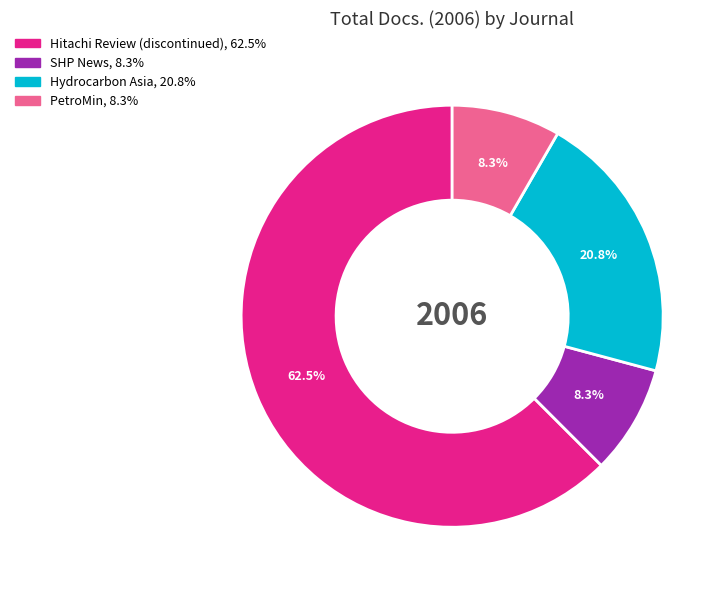

Count the number of slices in the pie.

4